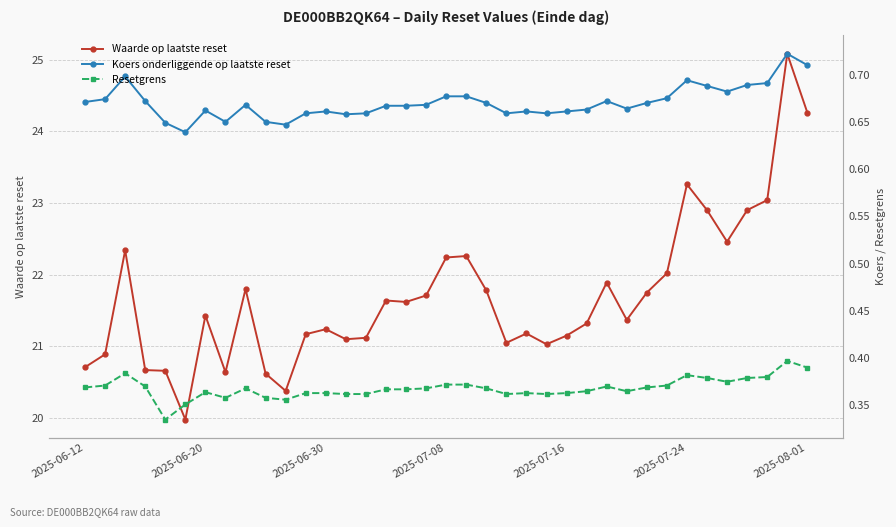

What is the total value across all series at 14?

22.1